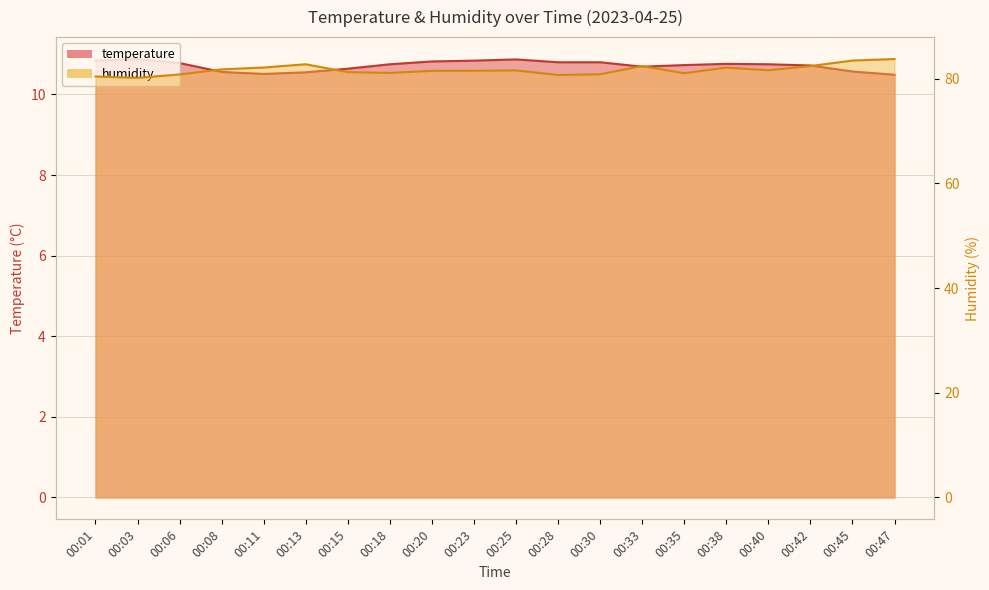

In humidity, how many points are lower than both neighbors (excluding endpoints)?

5